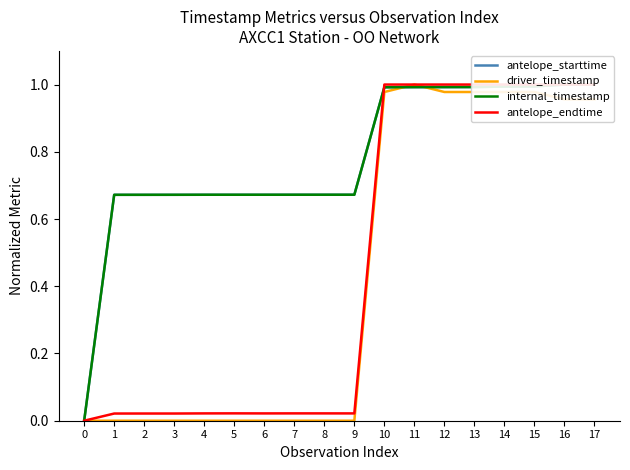

Reading left to right, what are all the values shown in this chart?

antelope_starttime: 0.0	0.7	0.7	0.7	0.7	0.7	0.7	0.7	0.7	0.7	1.0	1.0	1.0	1.0	1.0	1.0	1.0	1.0
driver_timestamp: 0.0	0.0	0.0	0.0	0.0	0.0	0.0	0.0	0.0	0.0	1.0	1.0	1.0	1.0	1.0	1.0	1.0	1.0
internal_timestamp: 0.0	0.7	0.7	0.7	0.7	0.7	0.7	0.7	0.7	0.7	1.0	1.0	1.0	1.0	1.0	1.0	1.0	1.0
antelope_endtime: 0.0	0.0	0.0	0.0	0.0	0.0	0.0	0.0	0.0	0.0	1.0	1.0	1.0	1.0	1.0	1.0	1.0	1.0